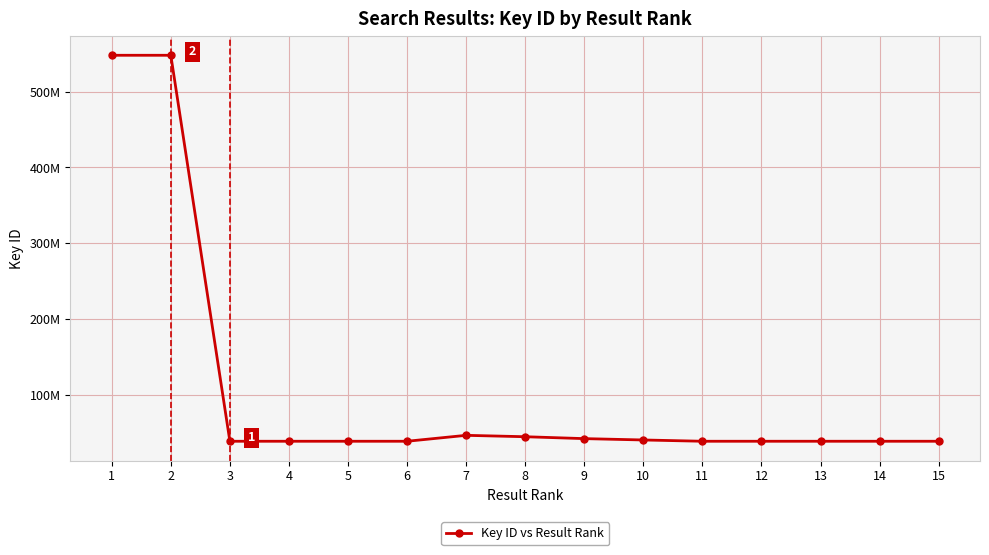

List the labels in order of value, largest first.

2, 1, 7, 8, 9, 10, 11, 12, 4, 13, 6, 5, 14, 15, 3